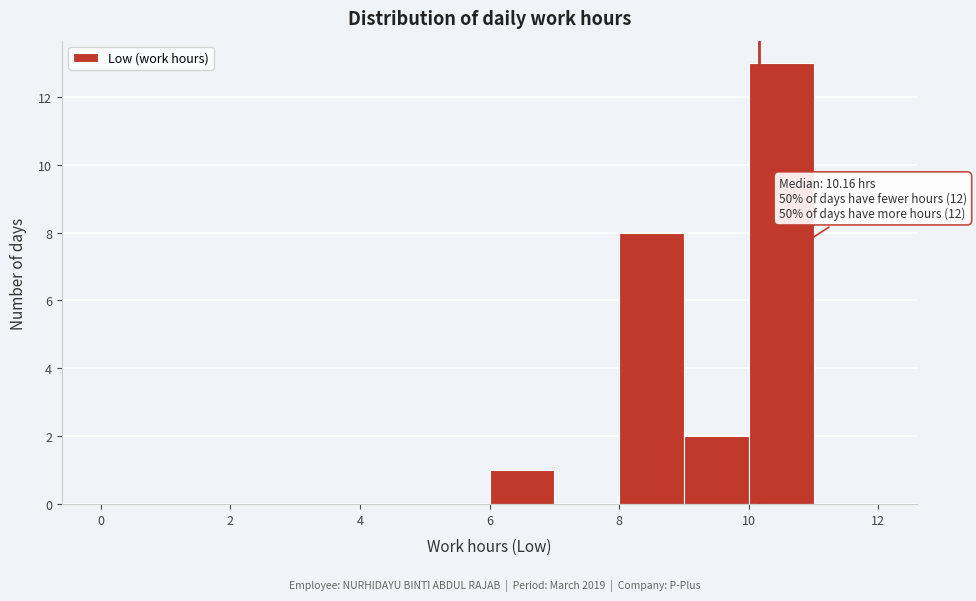

Over which range of the x-axis is the bar tallest?

10 to 11